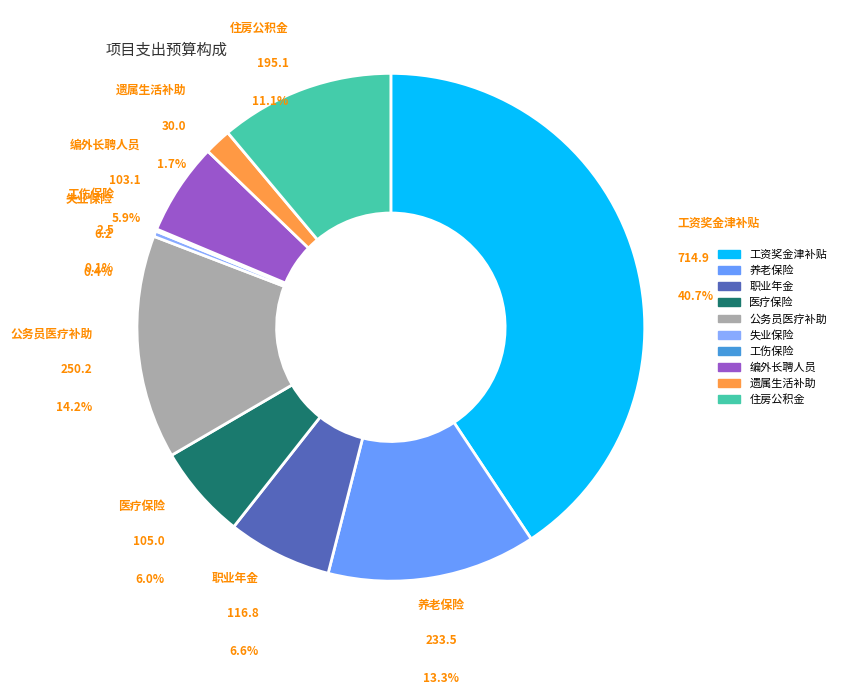

What is the ratio of the value at 编外长聘人员工资福利 to the value at 失业保险?

16.7